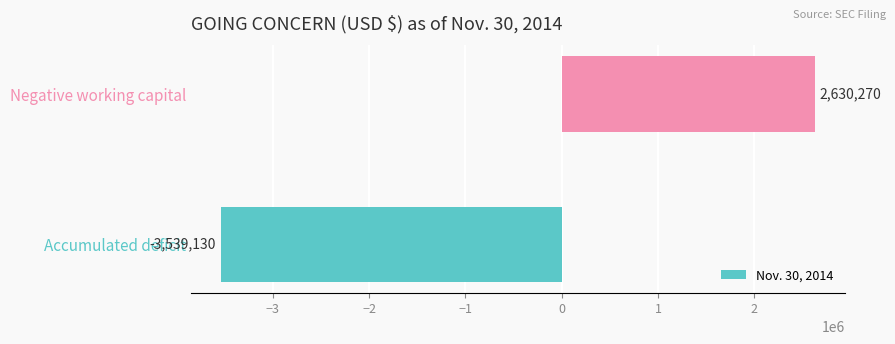

List the labels in order of value, smallest first.

Accumulated deficit, Negative working capital